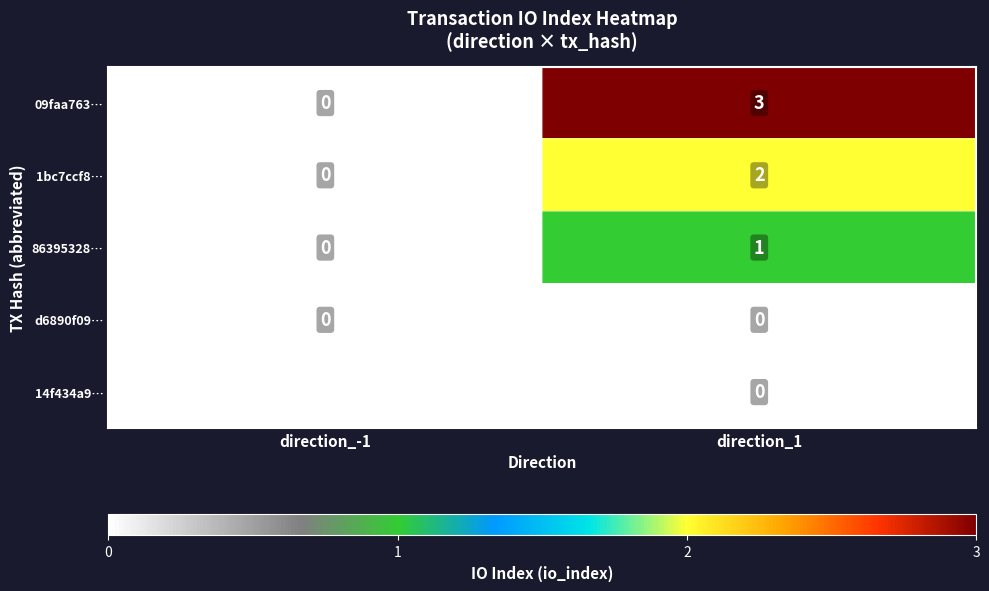

What is the smallest value displayed?

-1